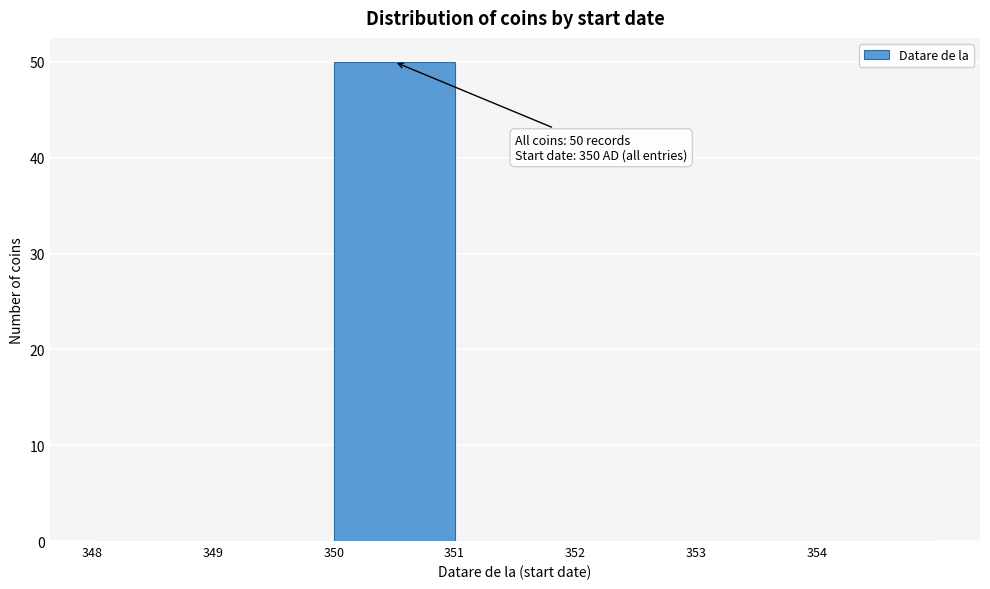

Over which range of the x-axis is the bar tallest?

350 to 351